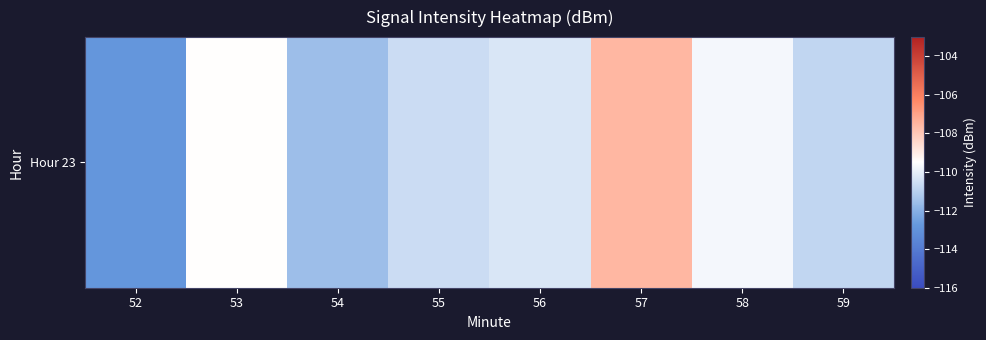

The value at 57 is -107.5. True or false?

True